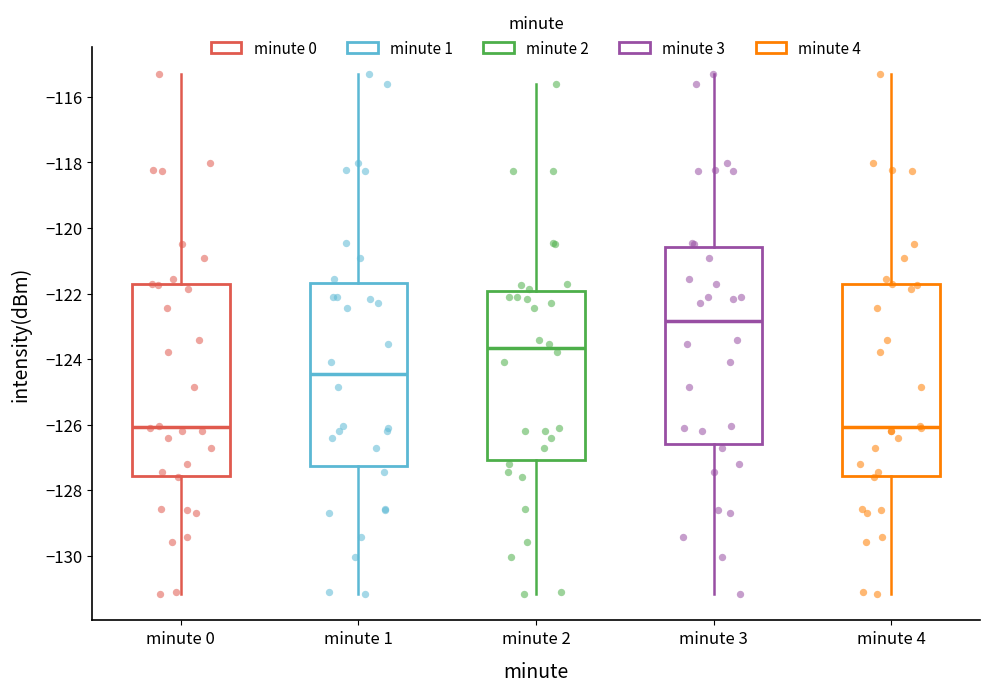

Where is the upper edge of the box for minute 1 on the y-axis? The values are not printed on the chart, so give them approximately, as read against the axis.

-121.6